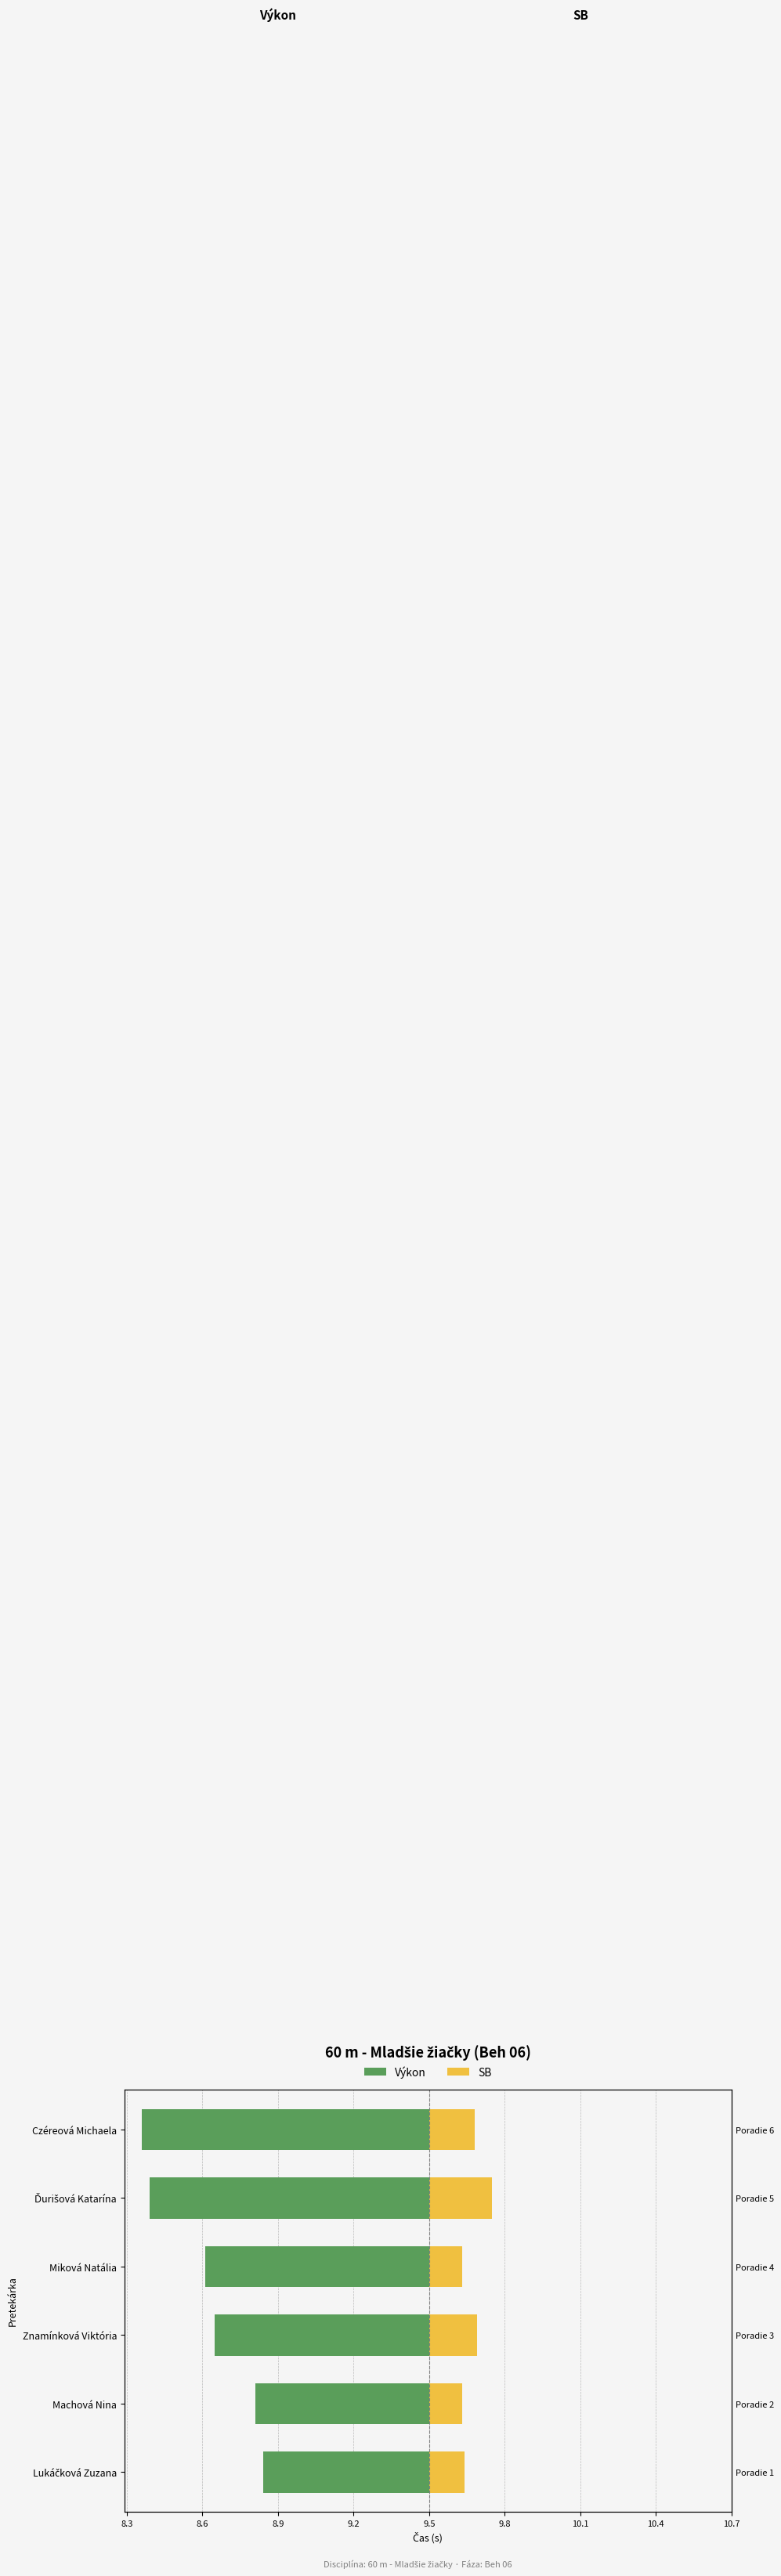

Is the value of Výkon at Znamínková Viktória greater than the value of SB at Znamínková Viktória?

No